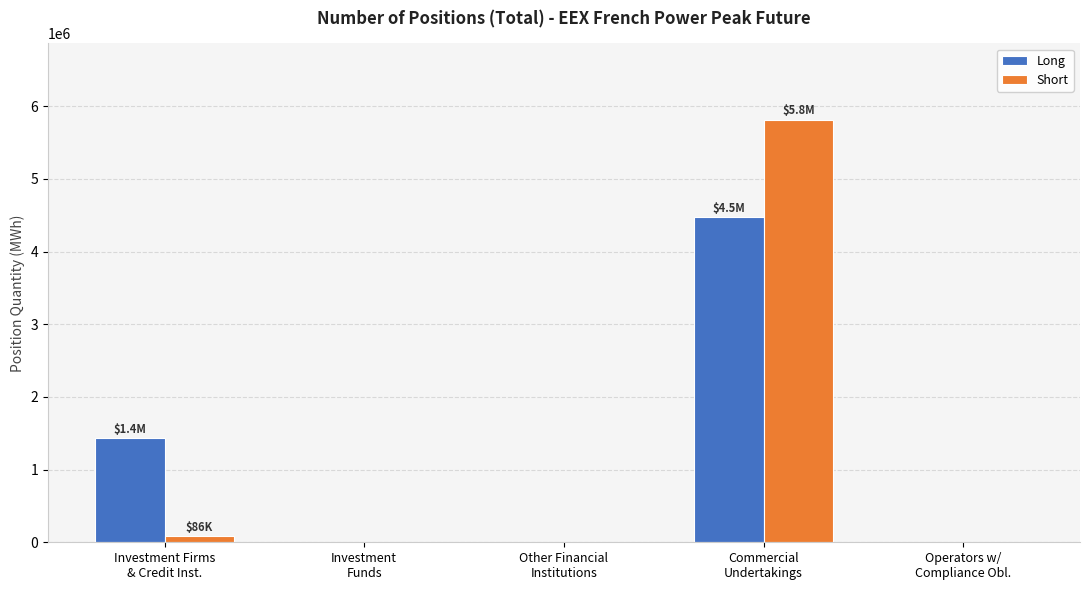

What is the sum of all Short values?

5901180